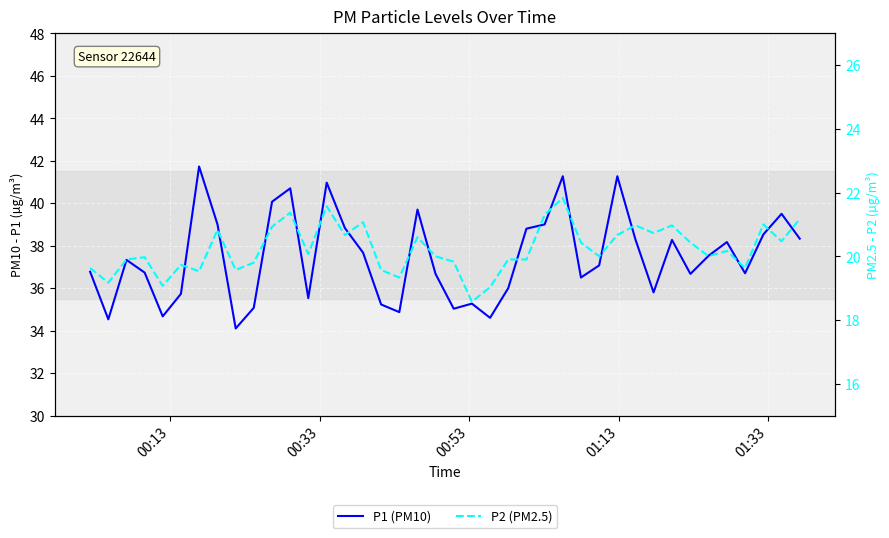

How many interior local valleys does the P2 (PM2.5) series have?

13